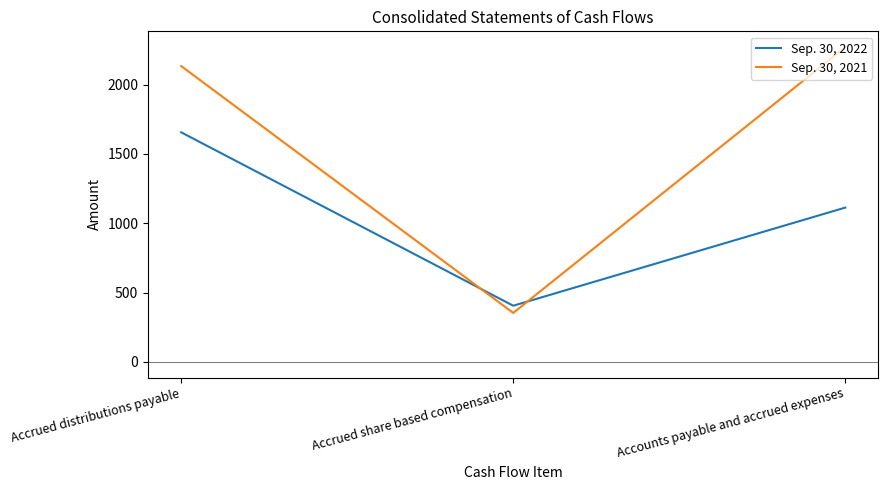

Reading left to right, what are all the values shown in this chart?

Sep. 30, 2022: 1656	405	1113
Sep. 30, 2021: 2134	353	2271